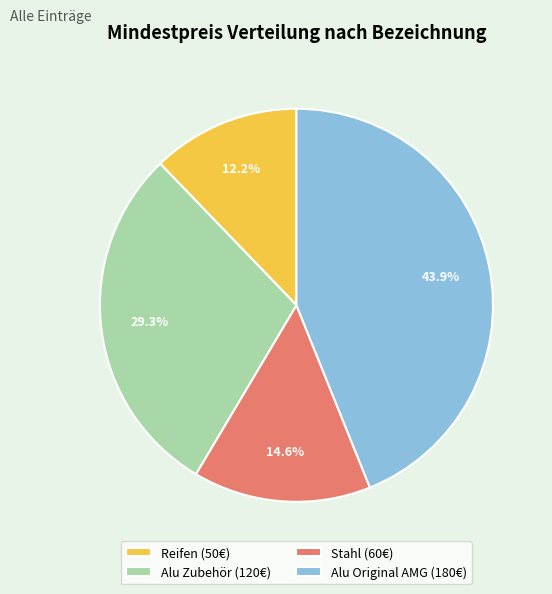

Which slice is the smallest?

Reifen